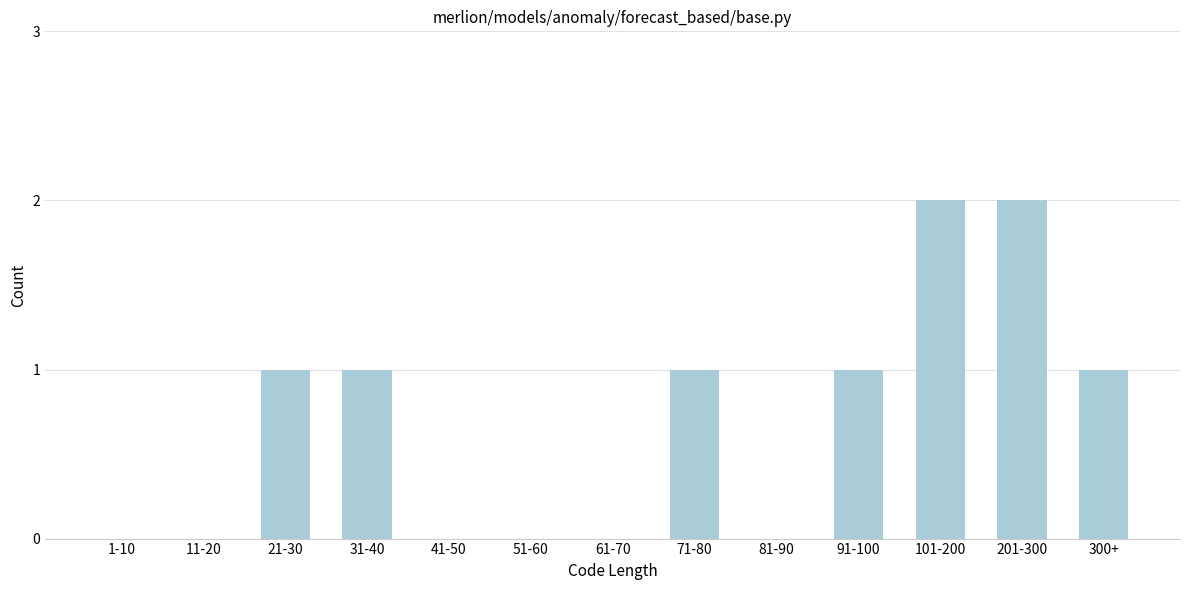

Reading left to right, what are all the values shown in this chart?

1-10=0	11-20=0	21-30=1	31-40=1	41-50=0	51-60=0	61-70=0	71-80=1	81-90=0	91-100=1	101-200=2	201-300=2	300+=1